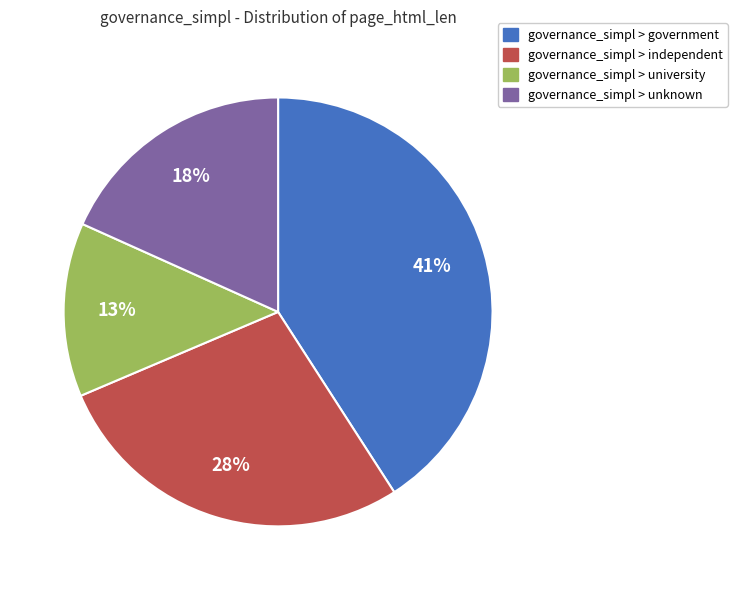

Which has a higher value, governance_simpl > unknown or governance_simpl > independent?

governance_simpl > independent